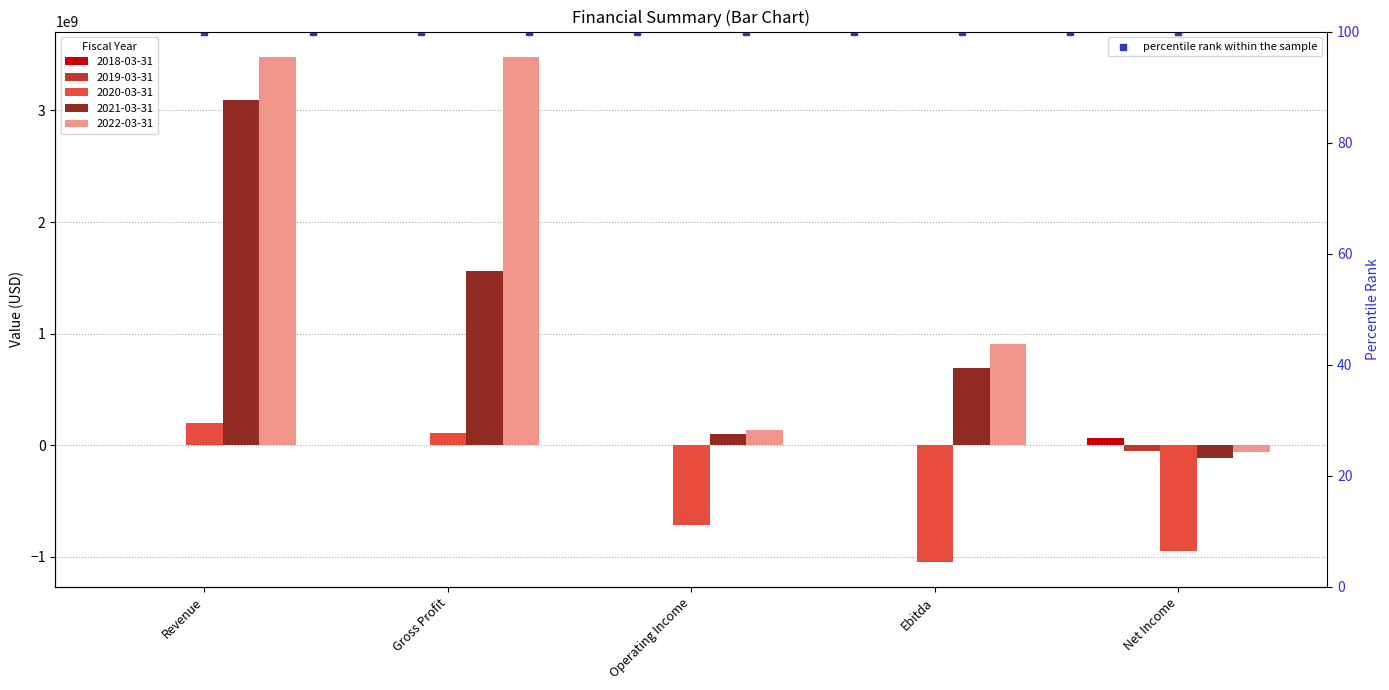

What is the total value across all series at Ebitda?

552791000